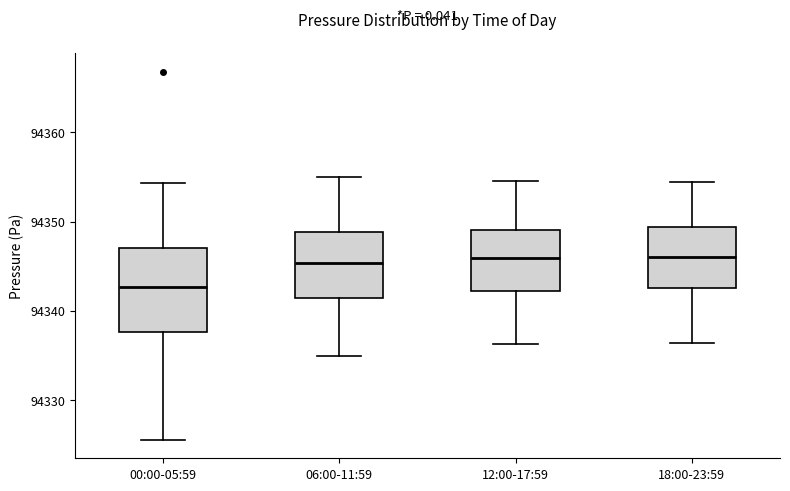

Reading left to right, transcribe this box plot: for each box, give where its median line is, the range the box spans, and where its two whiskers end, as read against the y-axis. The values are not printed on the chart, so give them approximately, as read against the axis.

00:00-05:59: median 94343, box 94338 to 94347, whiskers 94326 to 94354
06:00-11:59: median 94345, box 94341 to 94349, whiskers 94335 to 94355
12:00-17:59: median 94346, box 94342 to 94349, whiskers 94336 to 94355
18:00-23:59: median 94346, box 94343 to 94349, whiskers 94336 to 94354